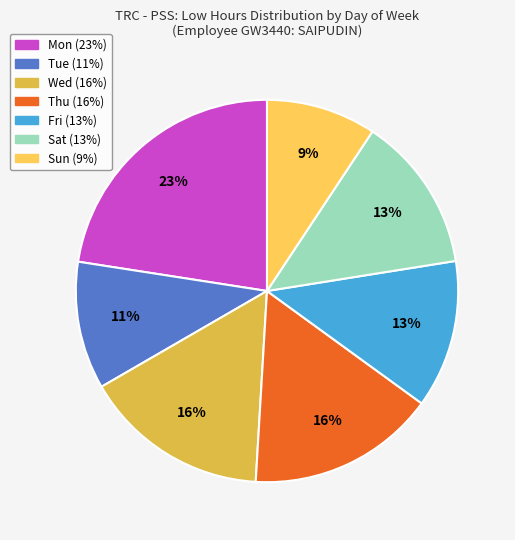

To the nearest percent, what is the average slice percentage?

14%